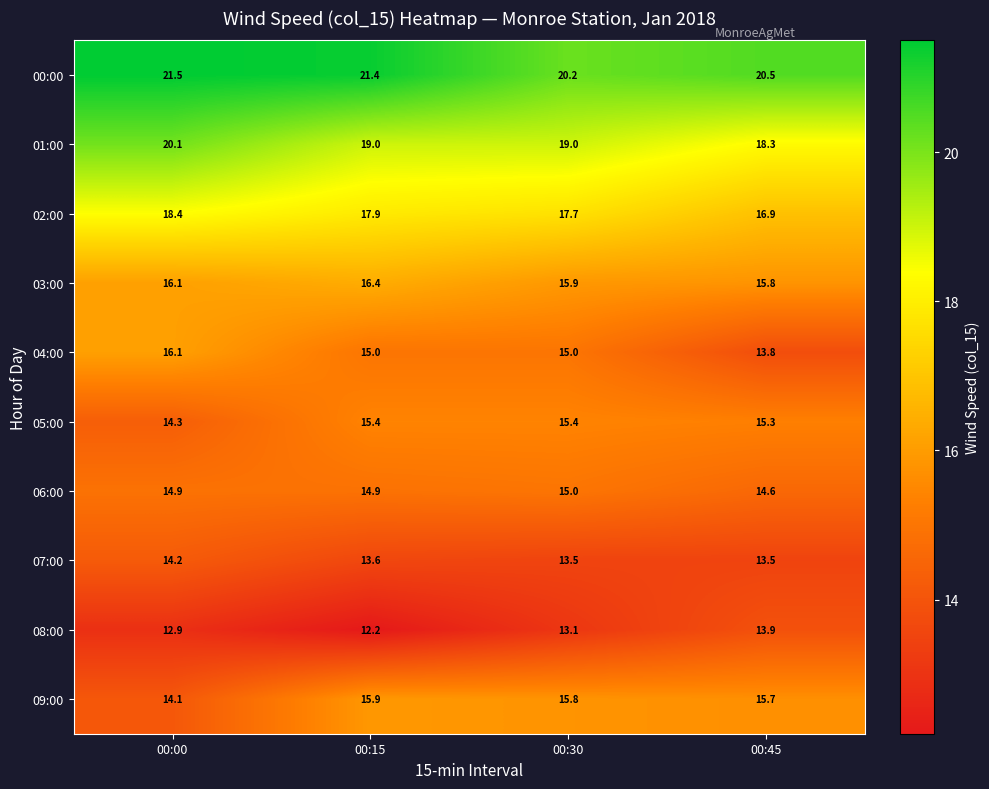

List the series in order of their peak value, highest first.

00:00, 01:00, 02:00, 03:00, 04:00, 09:00, 05:00, 06:00, 07:00, 08:00